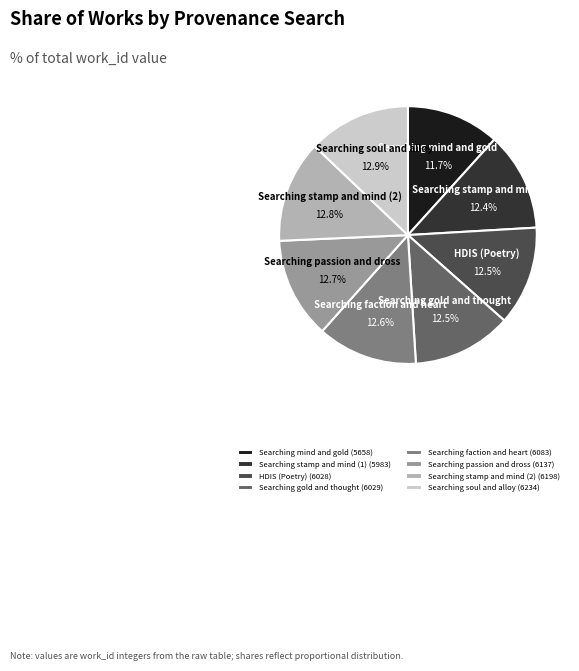

True or false: Searching passion and dross accounts for 13% of the total.

True